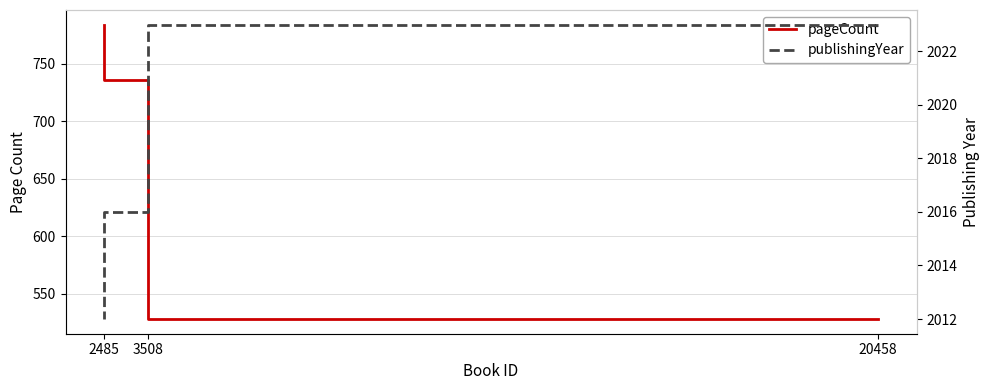

The pageCount series shows 157 at 3508. True or false?

False